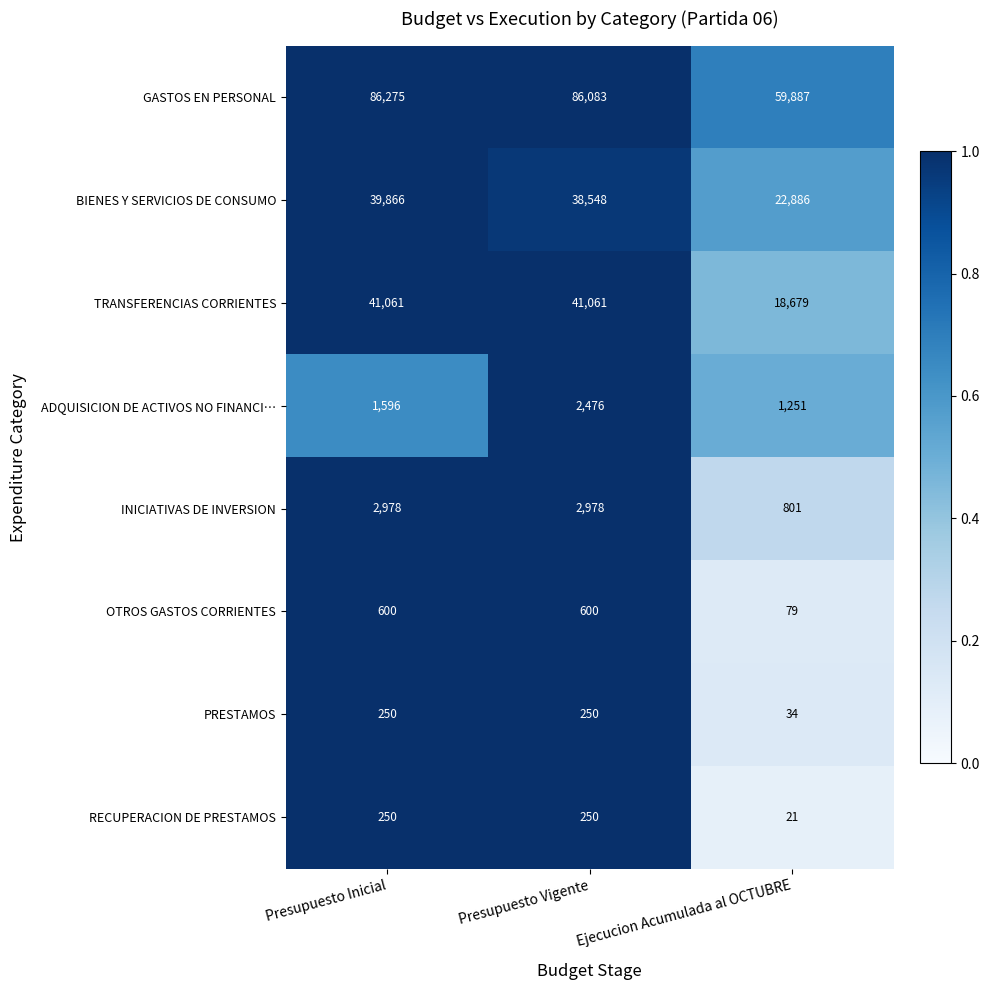

What is the approximate value of TRANSFERENCIAS CORRIENTES at Presupuesto Inicial, to the nearest 10?

41060